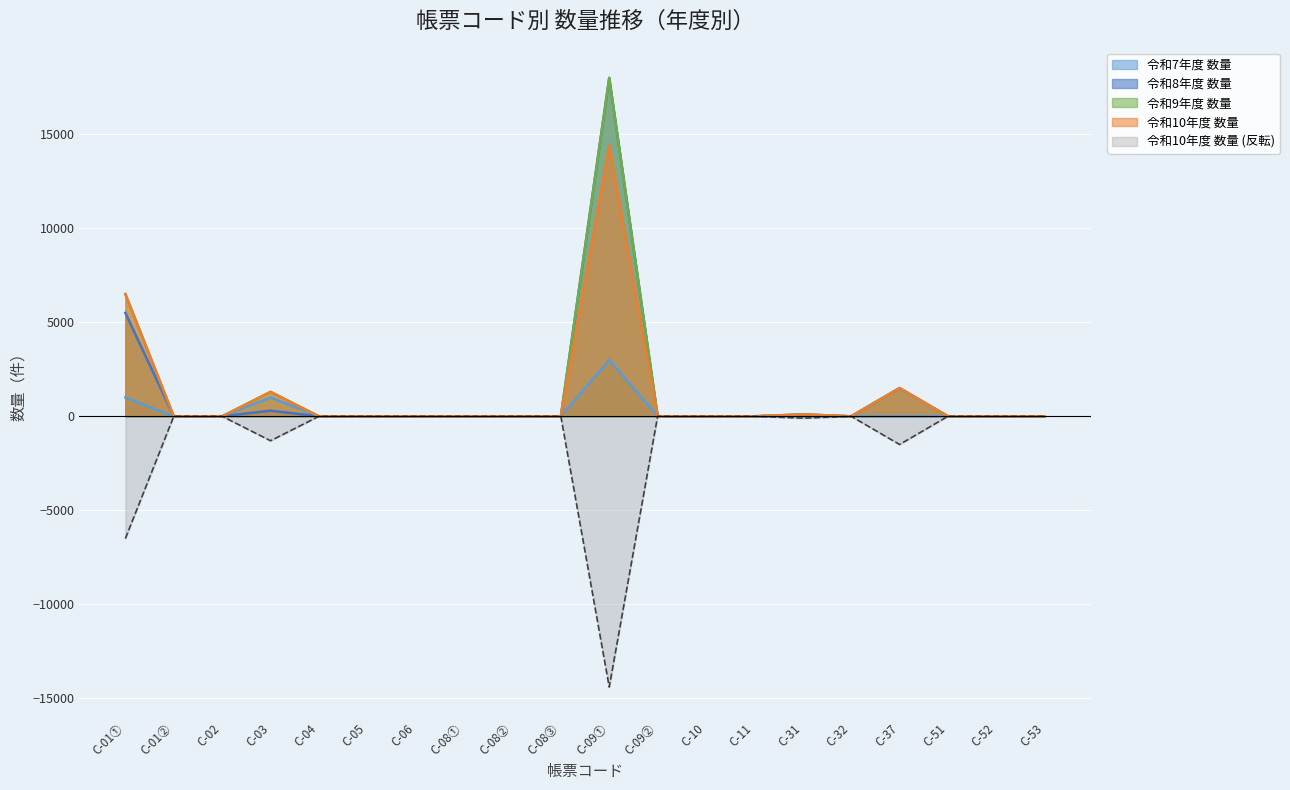

Which category has the highest value in the 令和9年度 数量 series?

C-09①